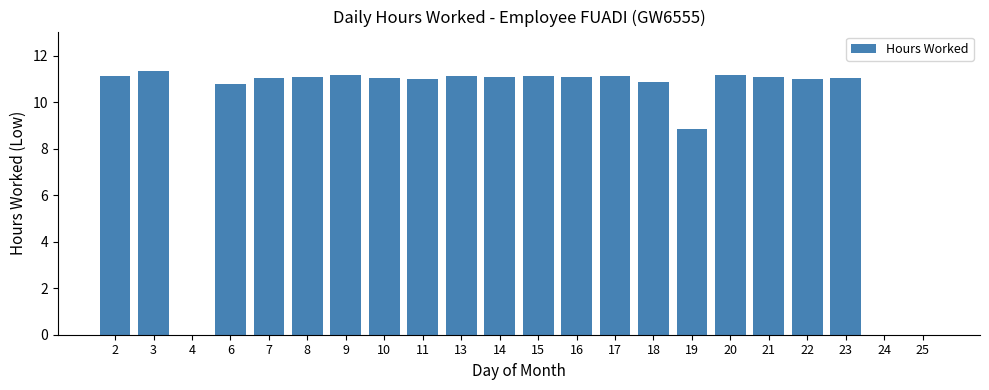

What is the sum of all values?

208.2